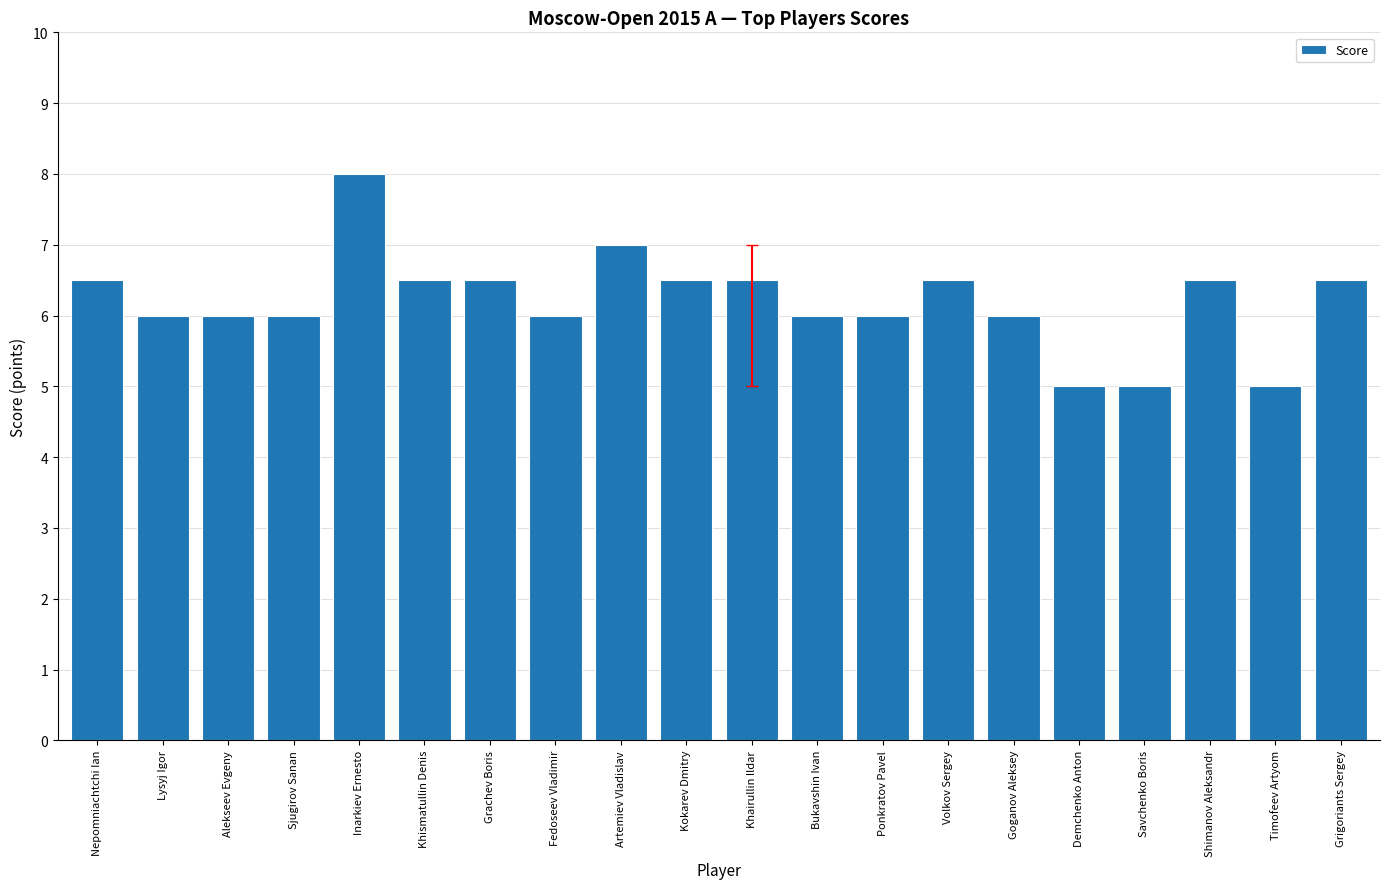

Reading right to left, list all the values displayed in this chart.

6.5	5.0	6.5	5.0	5.0	6.0	6.5	6.0	6.0	6.5	6.5	7.0	6.0	6.5	6.5	8.0	6.0	6.0	6.0	6.5